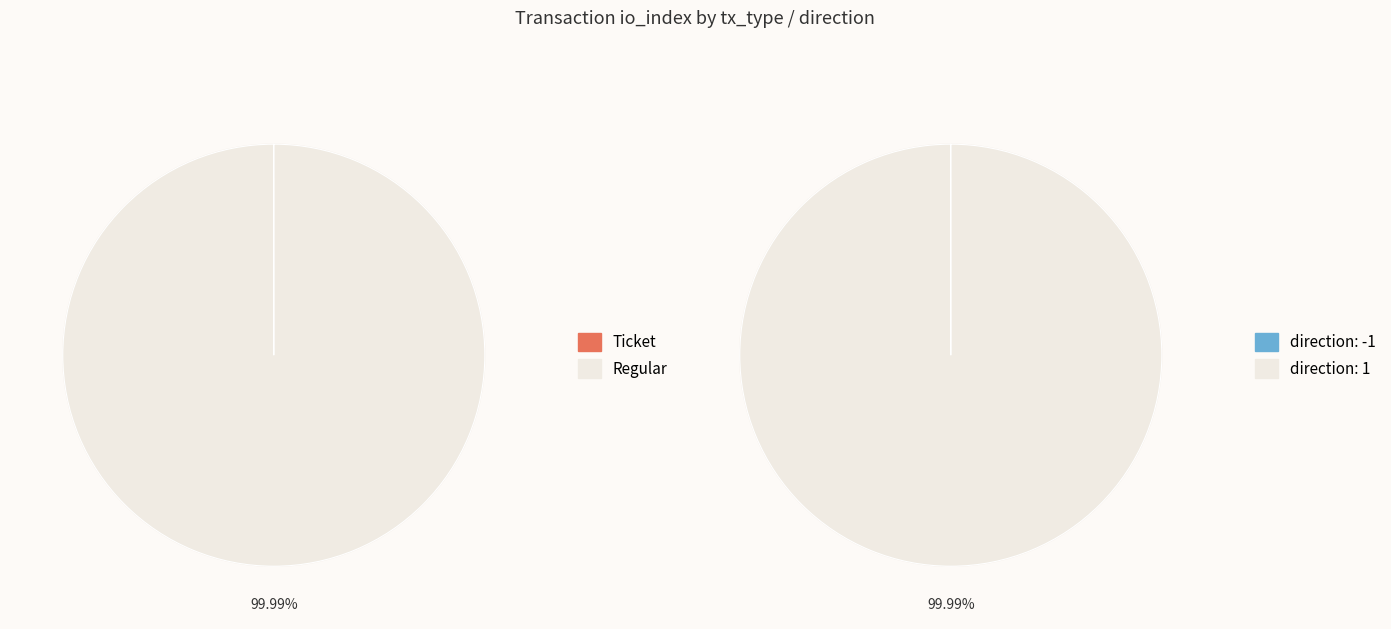

To the nearest percent, what percentage of the pie is Regular?

100%